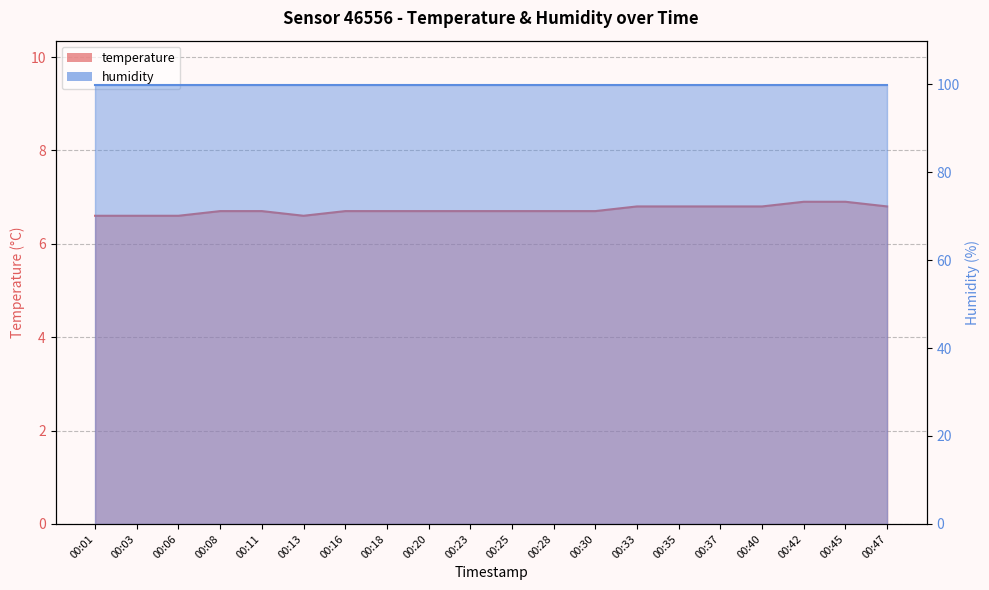

Read the value at 00:08.

6.7